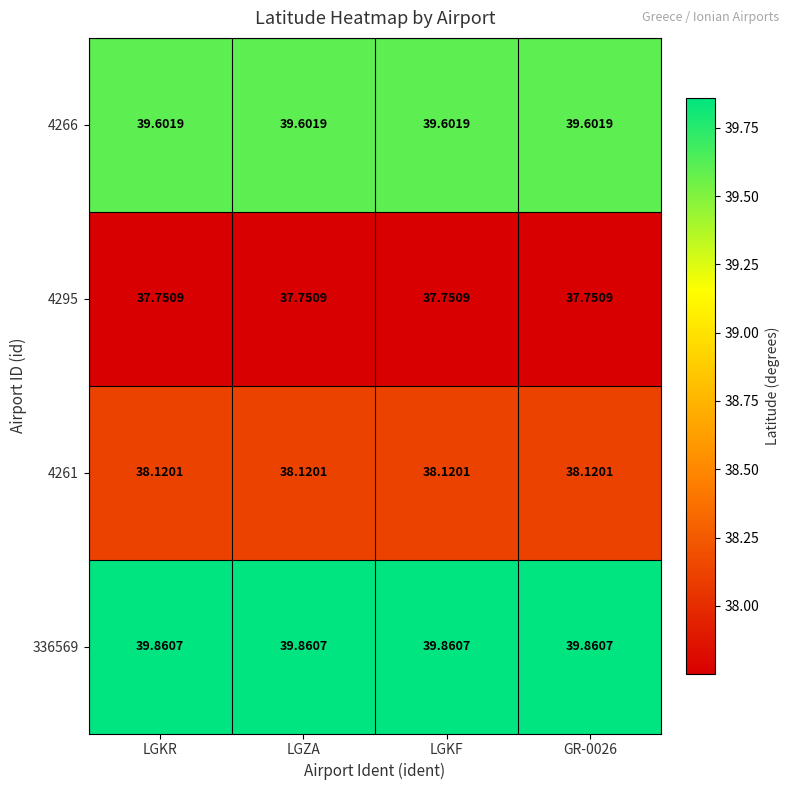

What is the difference between the highest and lowest values at LGKR?

2.1